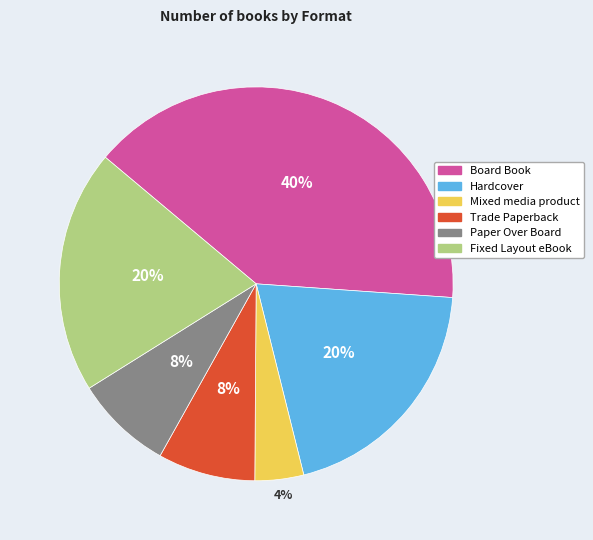

What is the smallest slice in the pie chart?

Mixed media product